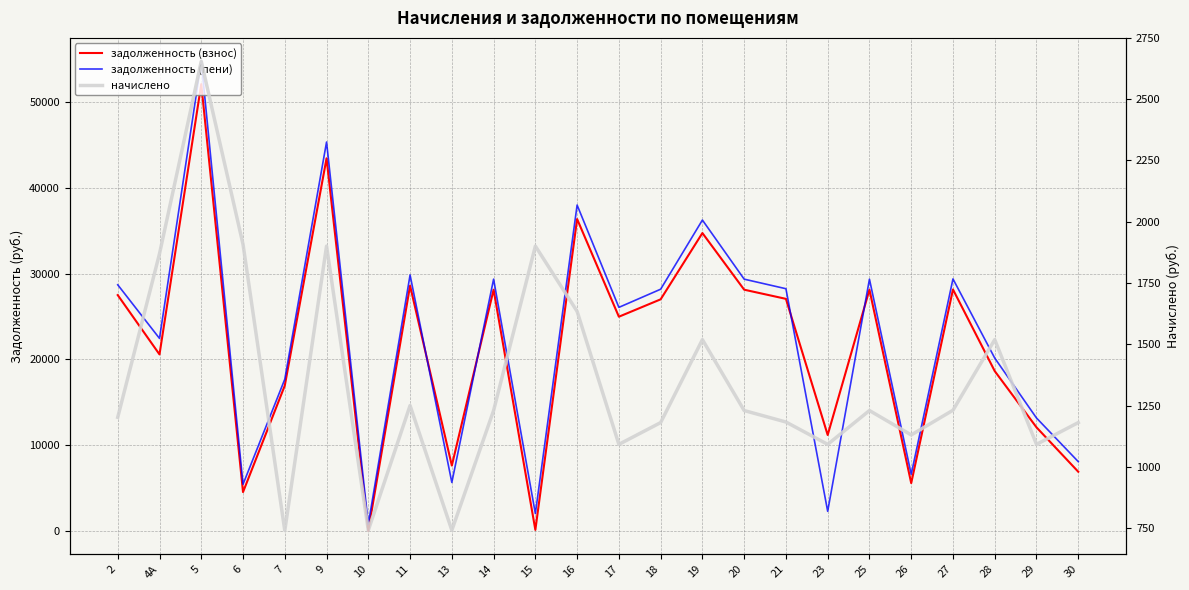

What is the difference between the maximum and minimum values in the начислено series?

1914.0